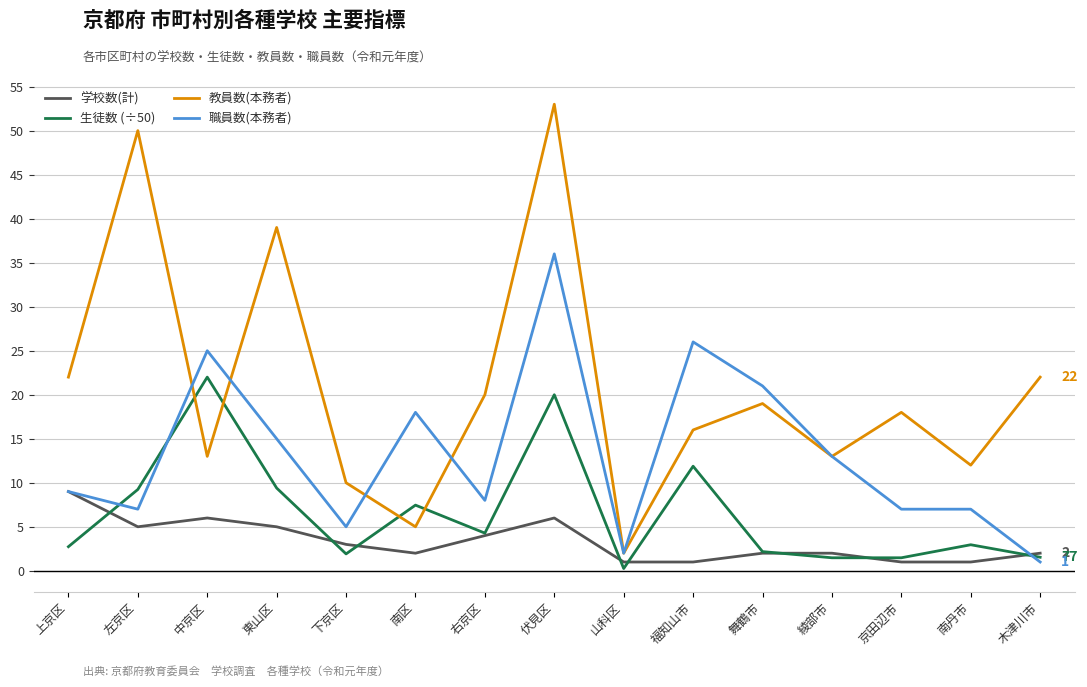

What is the difference between the 学校数(計) values at 東山区 and 伏見区?

1.0